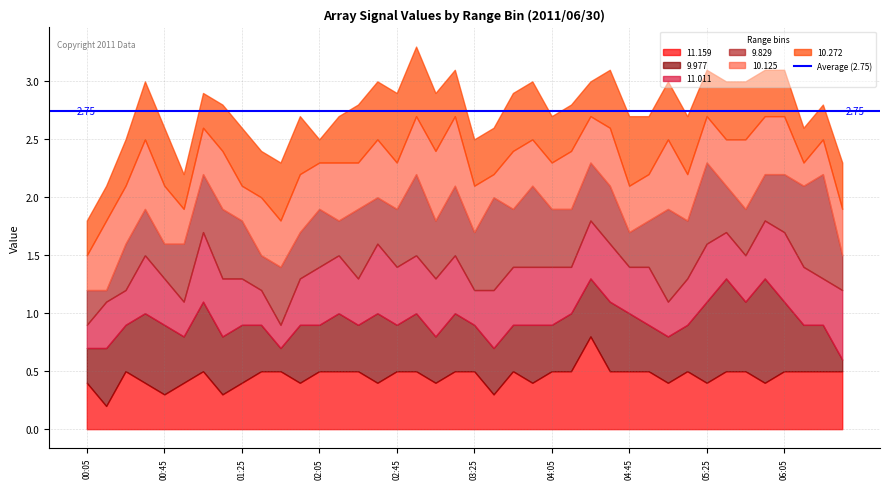

Which series has the largest total across all categories?

9.829